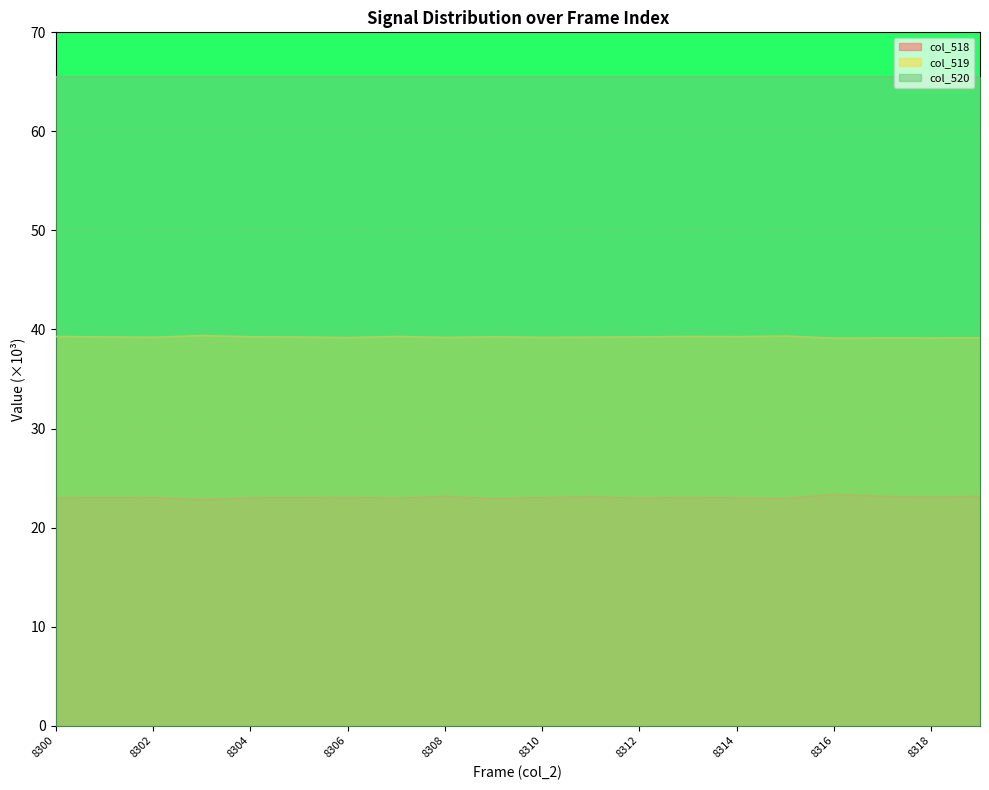

Count the col_519 values in the range 39 to 40.

20